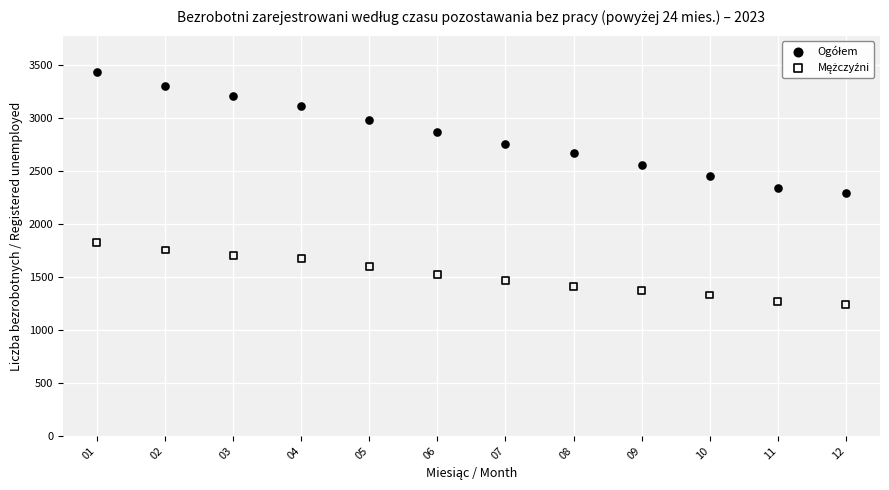

What is the X range (max minus min) for the scatter plot?

11